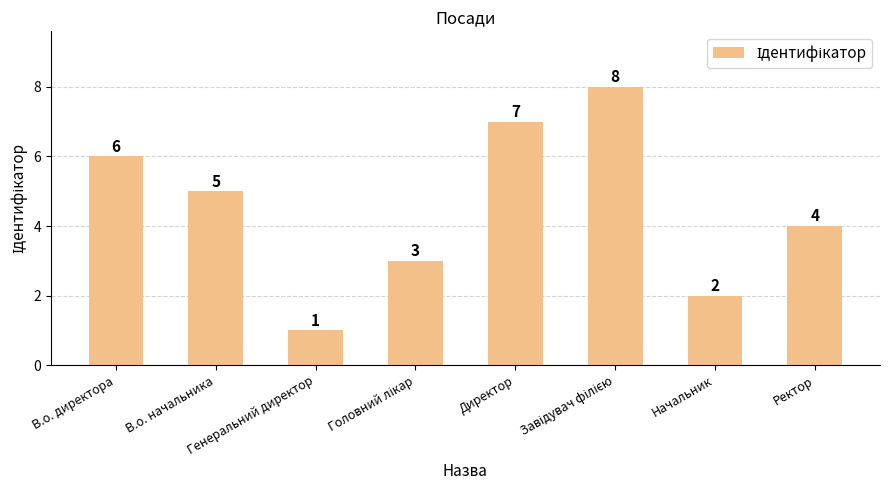

Reading left to right, list all the values displayed in this chart.

6	5	1	3	7	8	2	4